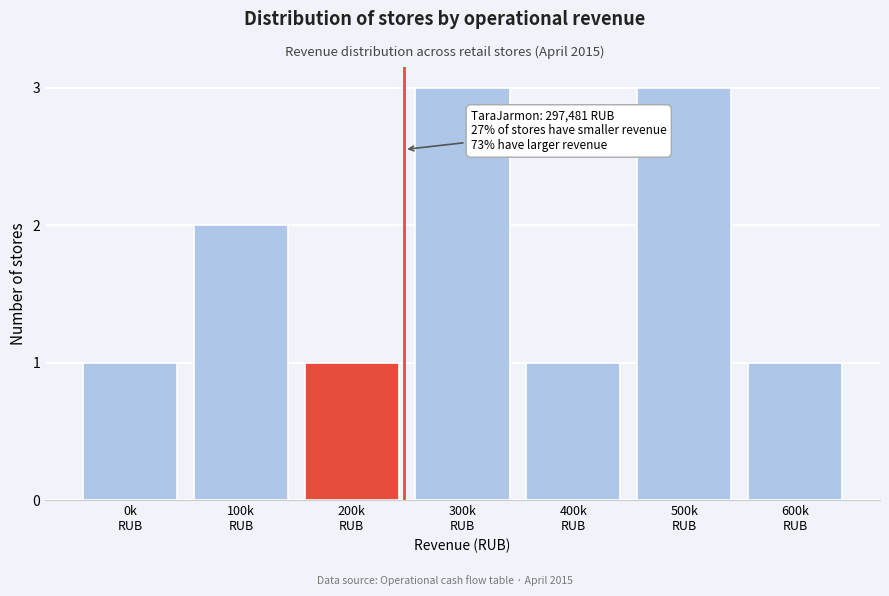

Reading left to right, transcribe all the data shown in this chart.

1	2	1	3	1	3	1